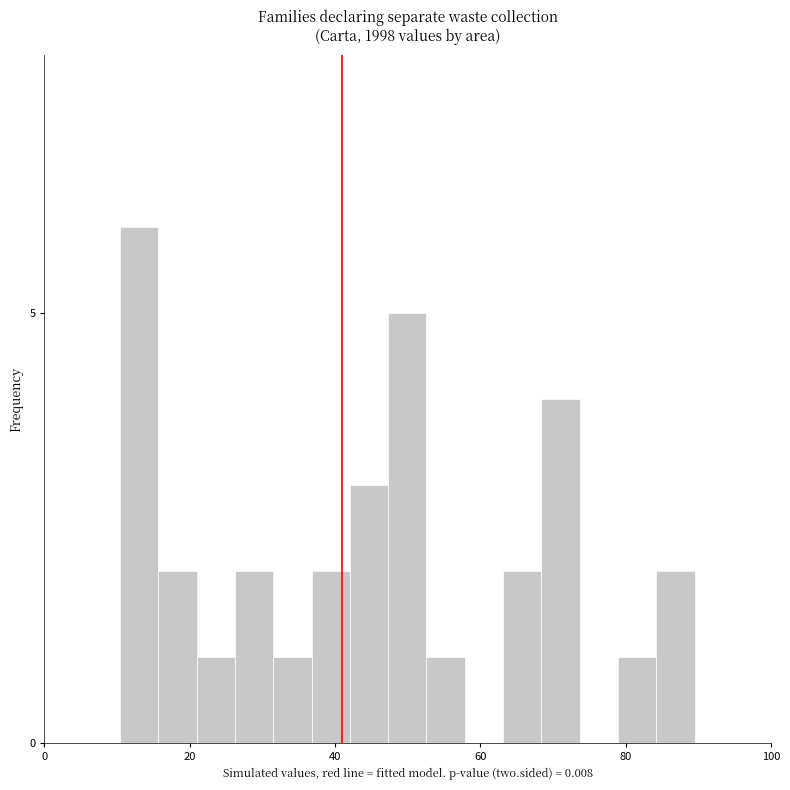

Read against the x-axis, roughly where is the centre of the tallest bar?

14